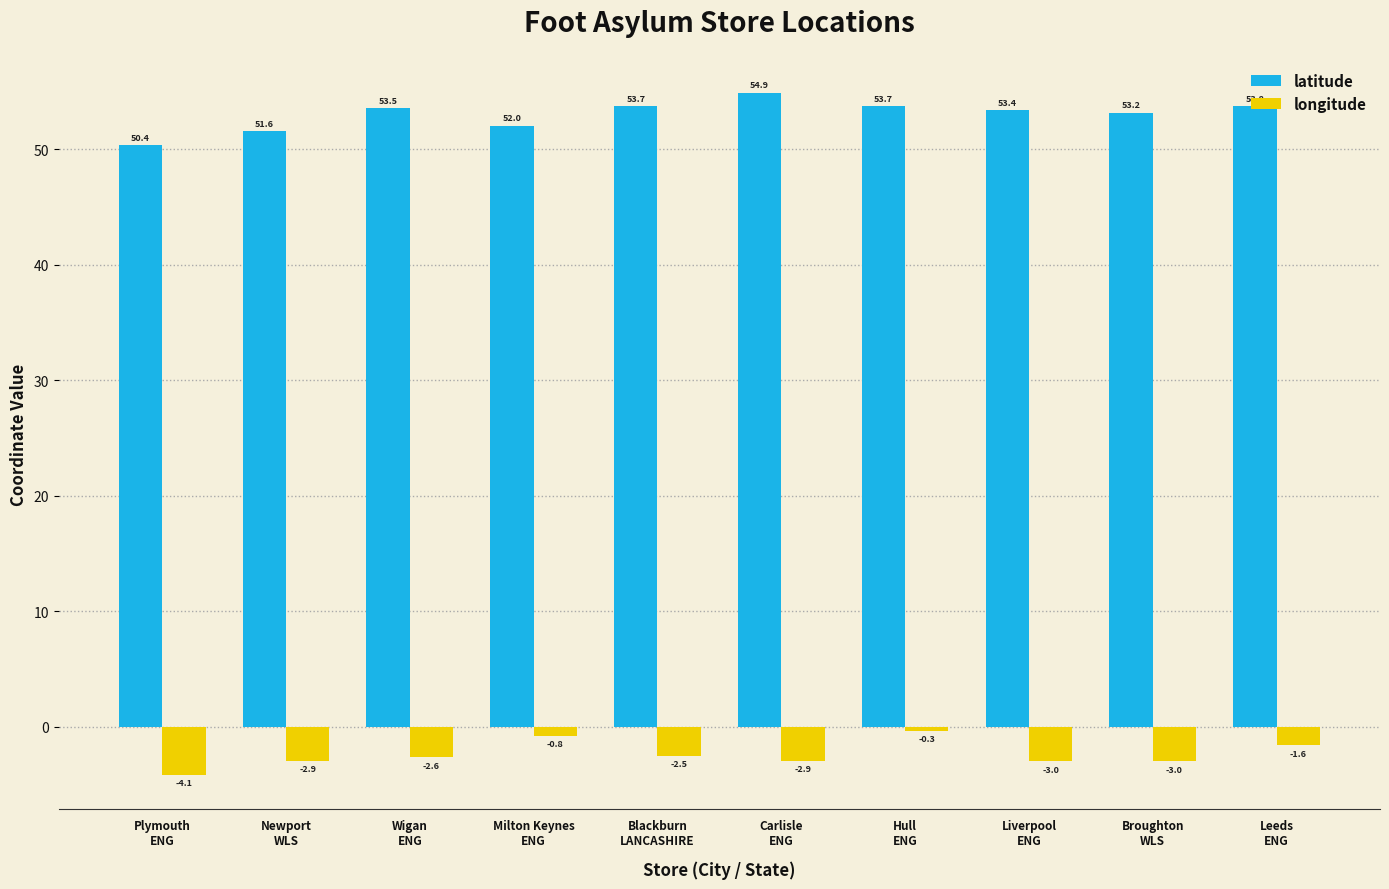

List the series in order of their overall mean, lowest first.

longitude, latitude